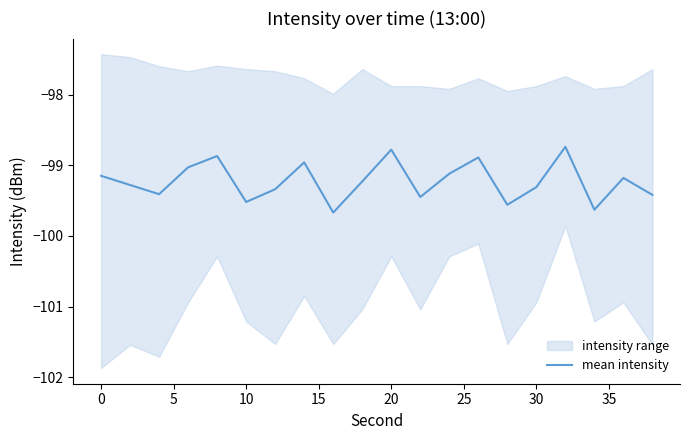

What is the value of the 12th point from the left?

-99.5